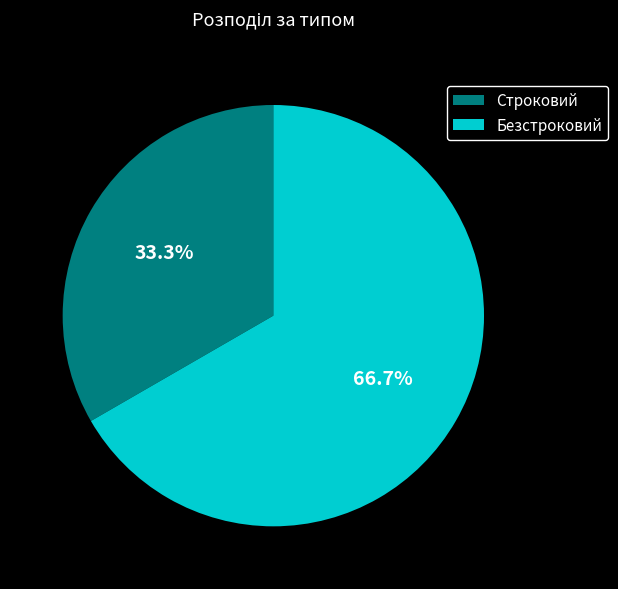

Is Строковий the majority of the pie?

No